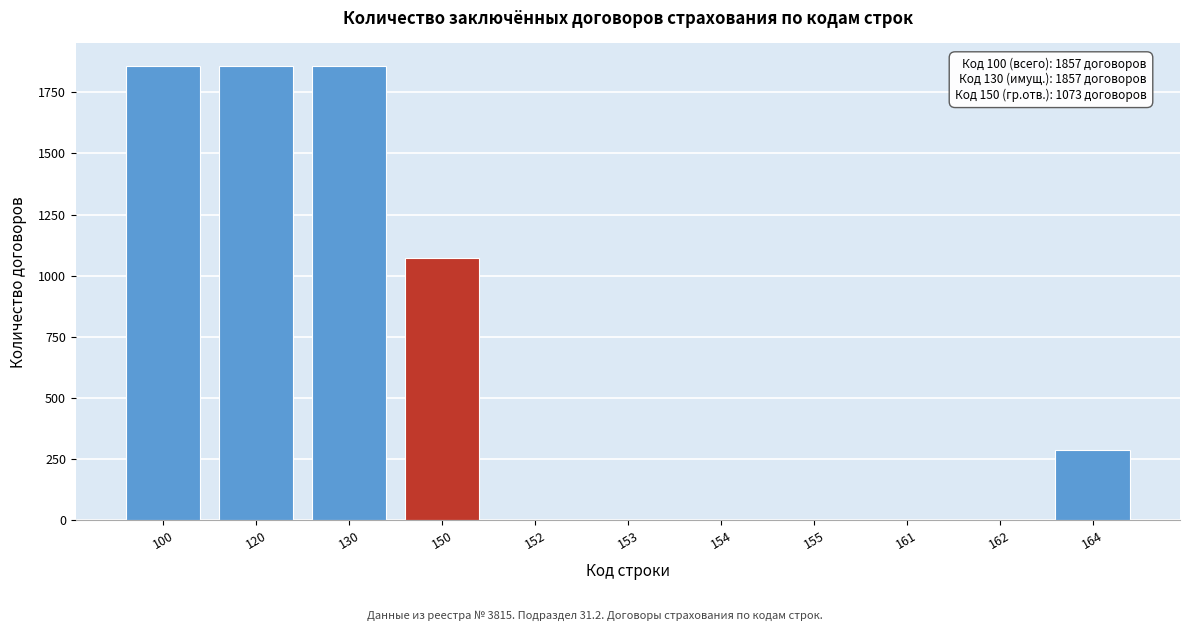

Reading left to right, transcribe all the data shown in this chart.

100=1857	120=1857	130=1857	150=1073	152=0	153=0	154=0	155=0	161=0	162=0	164=289